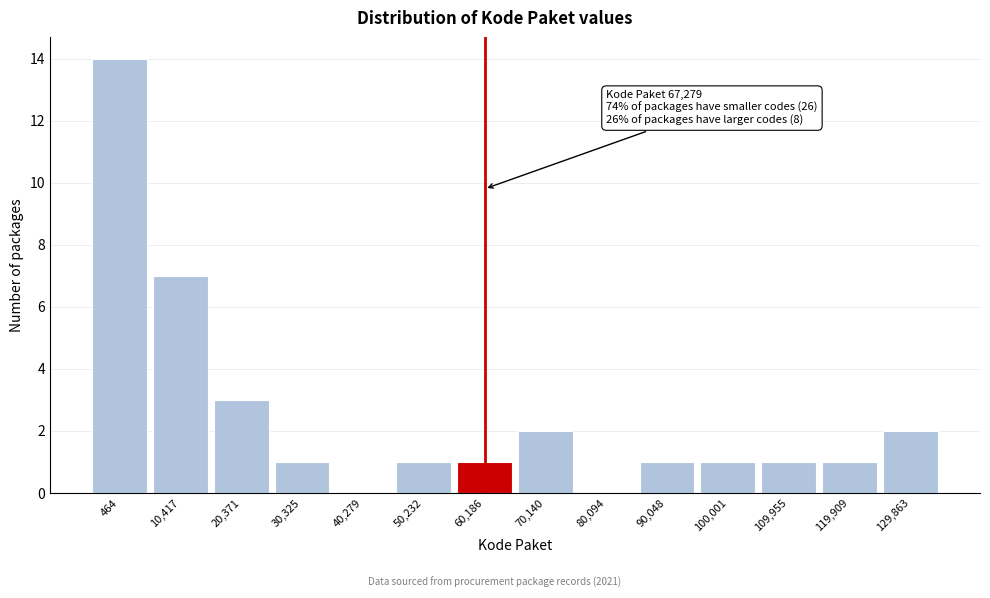

Reading right to left, what are all the values shown in this chart?

129,863=2	119,909=1	109,955=1	100,001=1	90,048=1	80,094=0	70,140=2	60,186=1	50,232=1	40,279=0	30,325=1	20,371=3	10,417=7	464=14